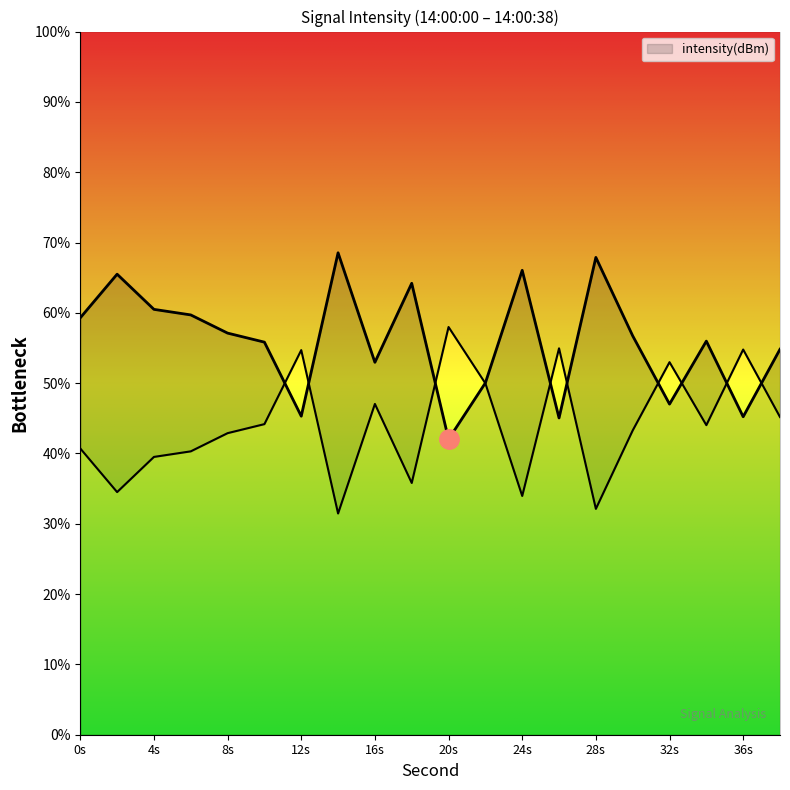

Where is the first local minimum?

12s